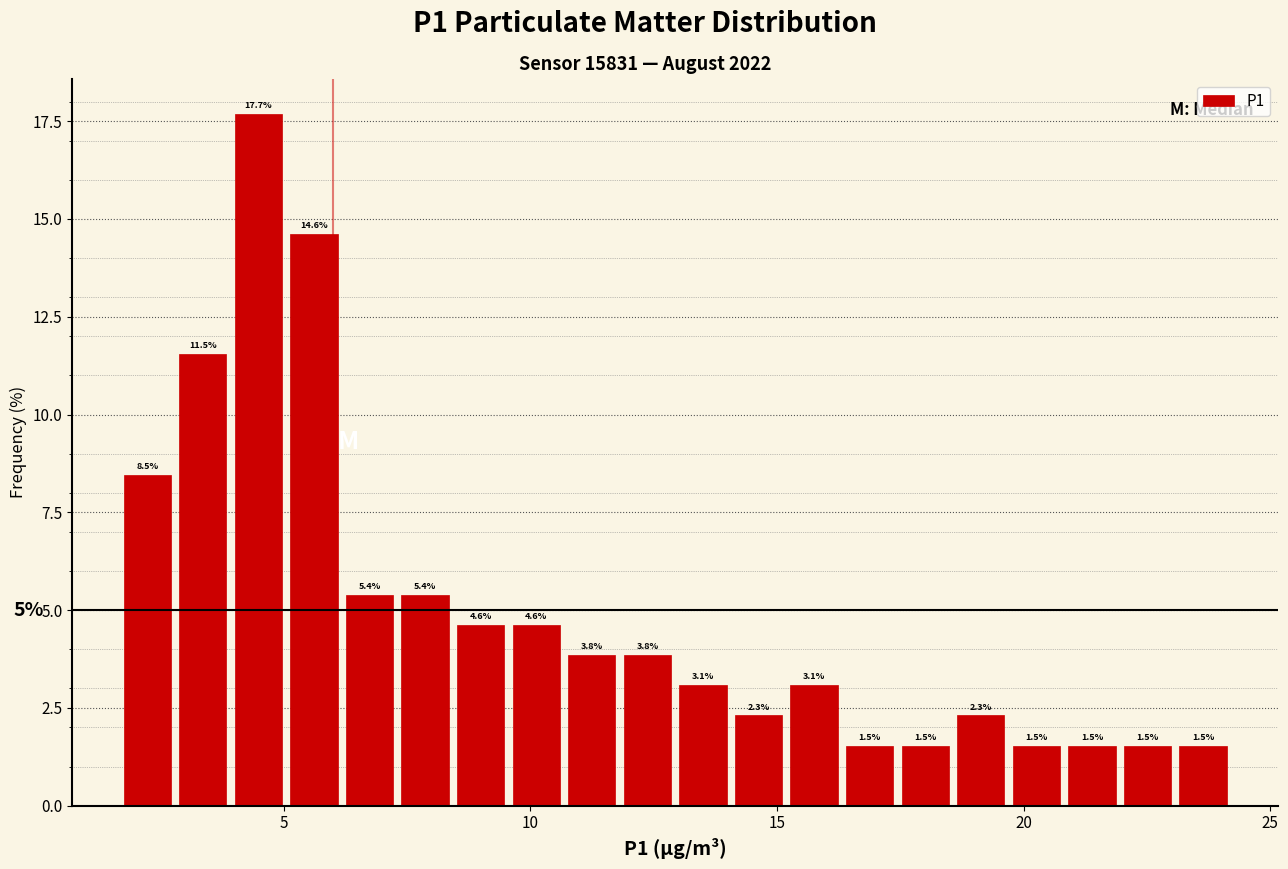

Around what value on the x-axis is the tallest bar? Give the approximate position of its centre, as read against the axis.

4.5